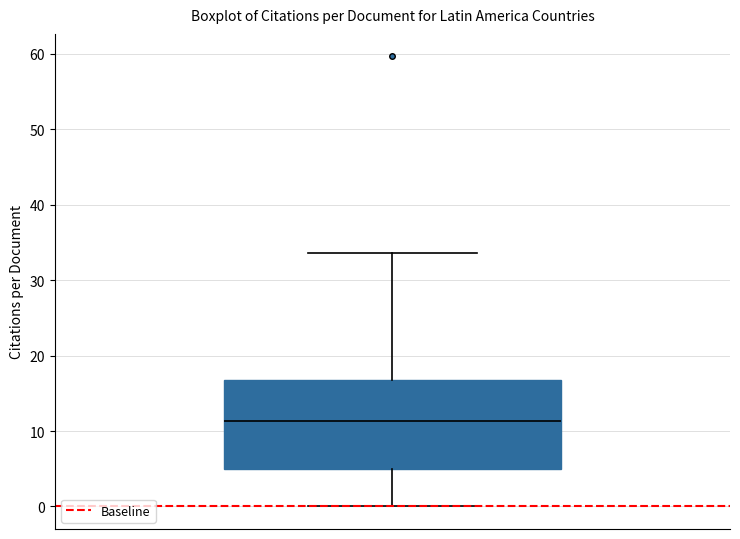

Where does the upper whisker of the box end on the y-axis? The values are not printed on the chart, so give them approximately, as read against the axis.

34